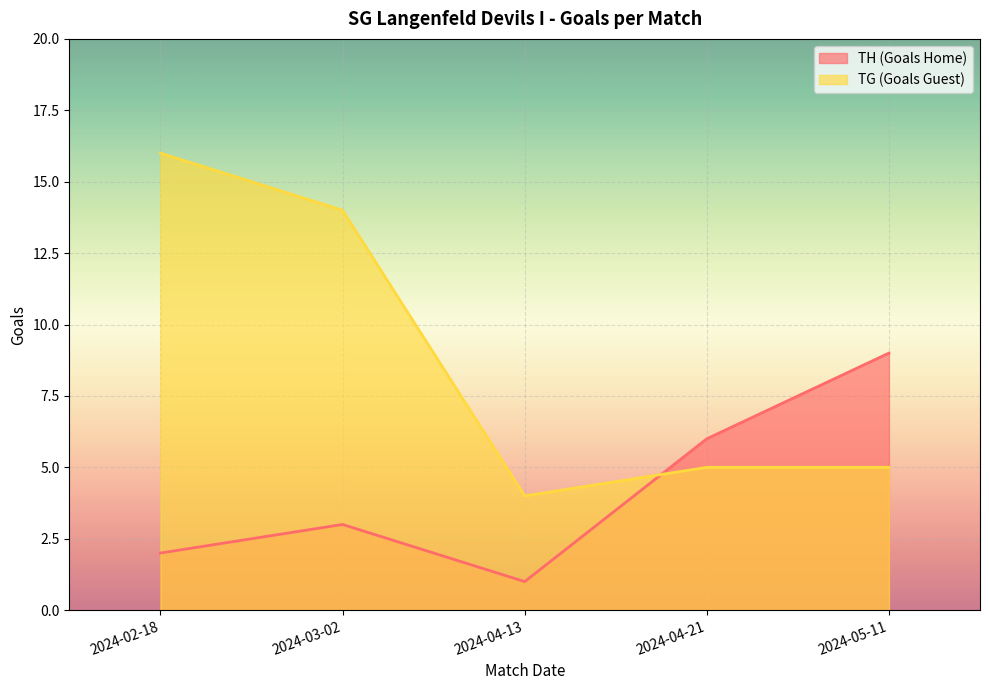

Reading left to right, what are all the values shown in this chart?

TH (Goals Home): 2	3	1	6	9
TG (Goals Guest): 16	14	4	5	5